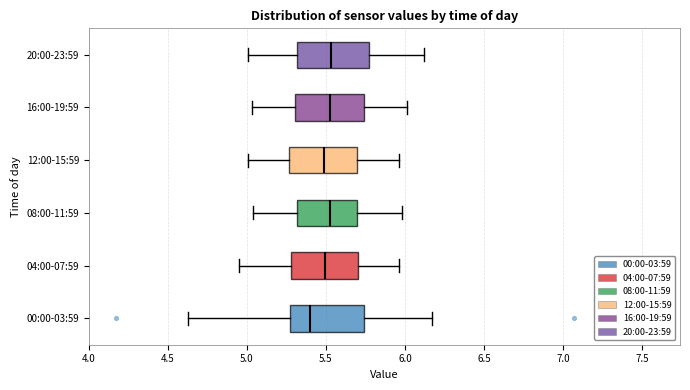

Reading bottom to top, transcribe this box plot: for each box, give where its median line is, the range the box spans, and where its two whiskers end, as read against the x-axis. The values are not printed on the chart, so give them approximately, as read against the axis.

00:00-03:59: median 5.40, box 5.25 to 5.75, whiskers 4.65 to 6.15
04:00-07:59: median 5.50, box 5.30 to 5.70, whiskers 4.95 to 5.95
08:00-11:59: median 5.55, box 5.30 to 5.70, whiskers 5.05 to 6.00
12:00-15:59: median 5.50, box 5.25 to 5.70, whiskers 5.00 to 5.95
16:00-19:59: median 5.55, box 5.30 to 5.75, whiskers 5.05 to 6.00
20:00-23:59: median 5.55, box 5.30 to 5.75, whiskers 5.00 to 6.10